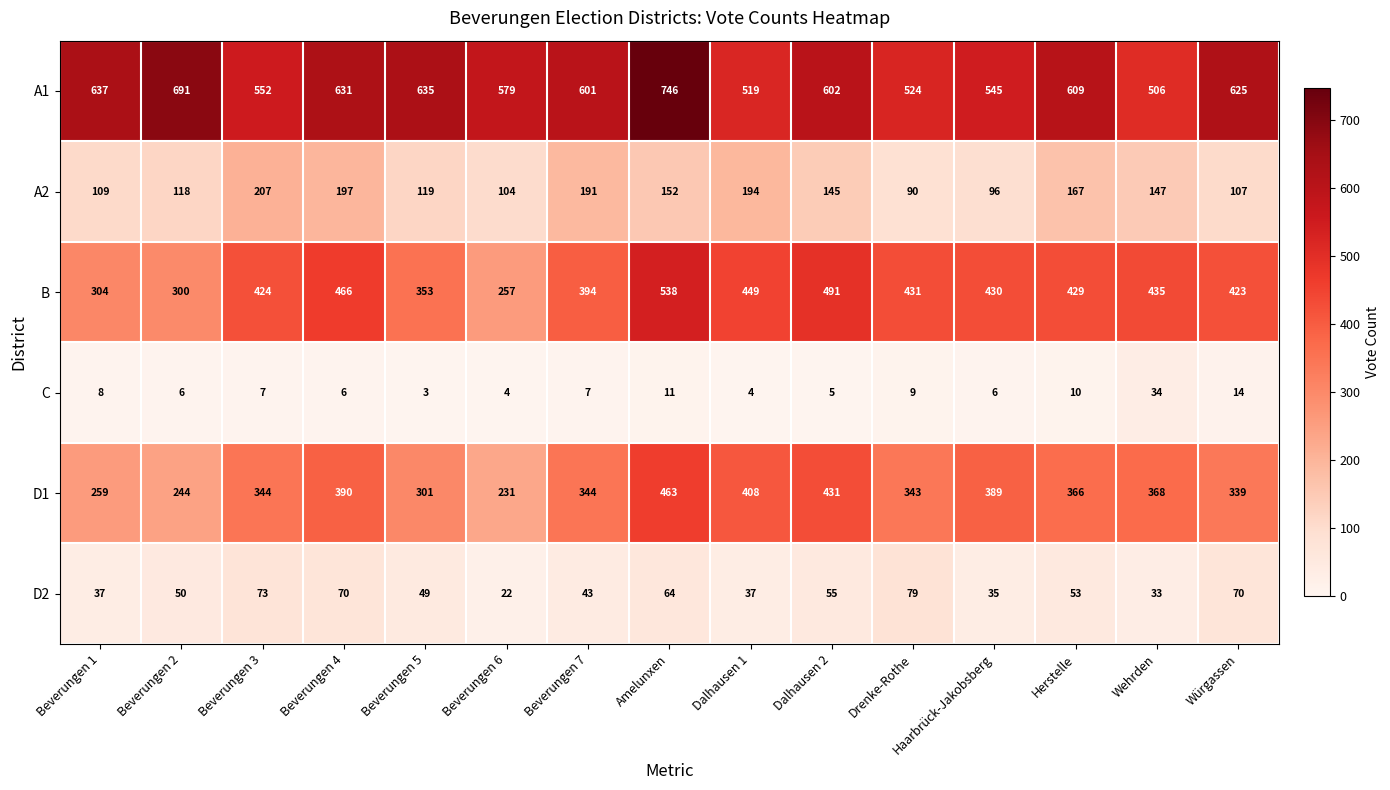

True or false: B has a value of 614 at Dalhausen 1.

False